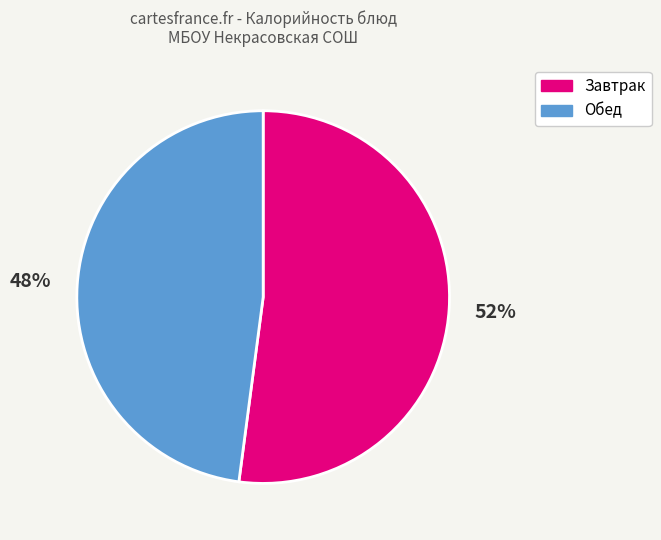

What percentage is the Обед slice, to the nearest percent?

48%